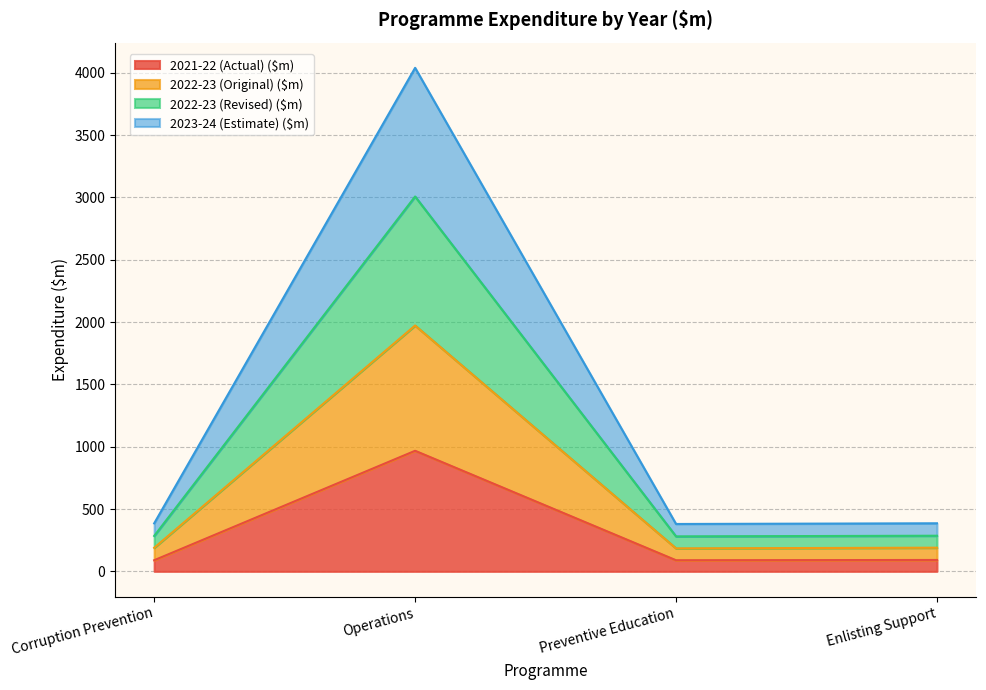

At which category does 2022-23 (Revised) ($m) reach its first local valley?

Preventive Education